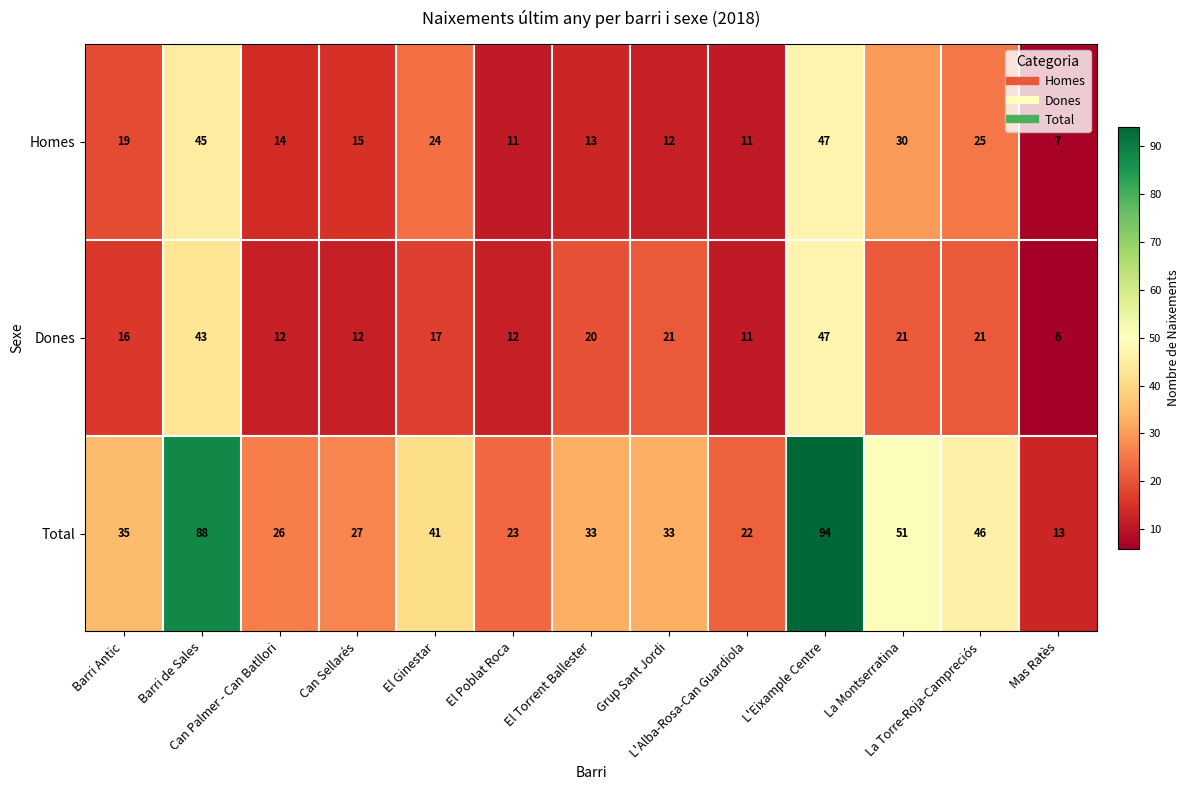

What is the minimum value shown in the chart?

6